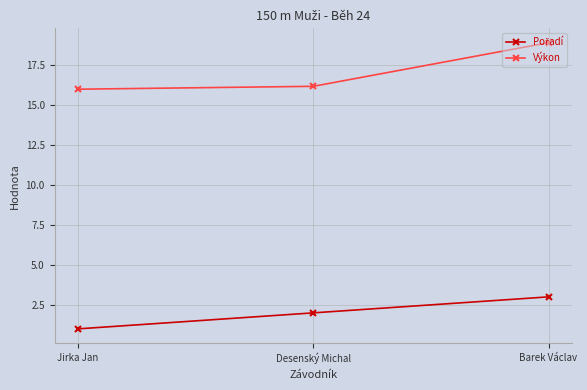

What is the average value of the Výkon series?

17.0